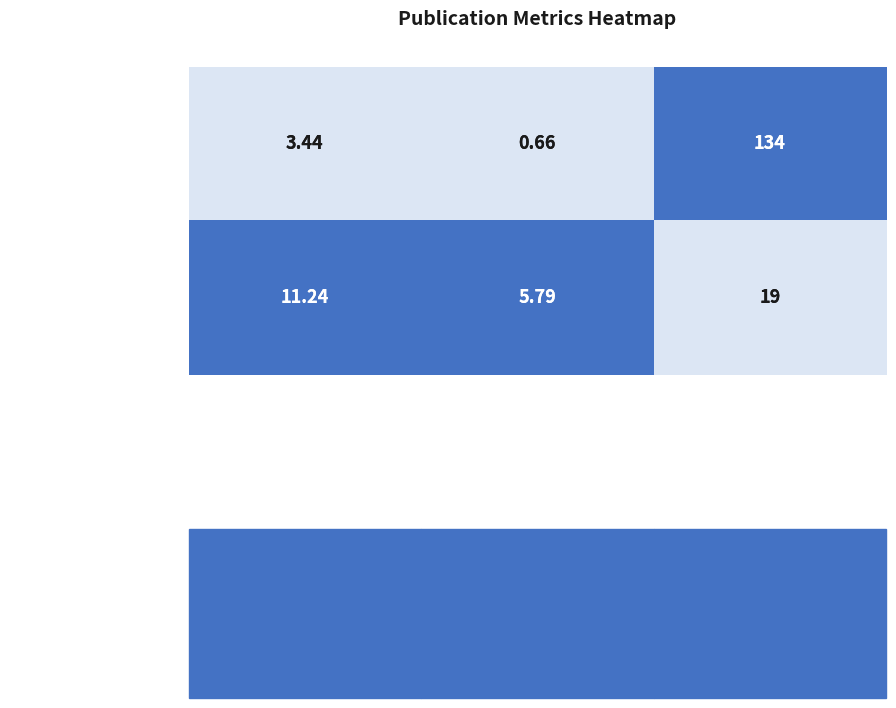

What is the maximum value shown in the chart?

134.0